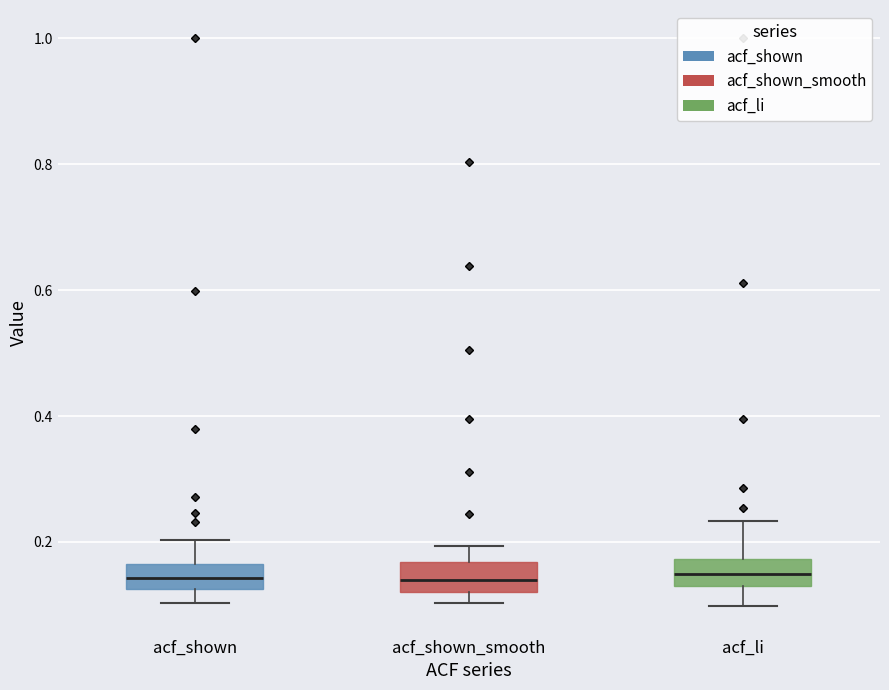

Reading left to right, read every box against the y-axis: the position of its median line, the range the box covers, and the ends of its whiskers. The values are not printed on the chart, so give them approximately, as read against the axis.

acf_shown: median 0.14, box 0.12 to 0.16, whiskers 0.10 to 0.20
acf_shown_smooth: median 0.14, box 0.12 to 0.16, whiskers 0.10 to 0.20
acf_li: median 0.14, box 0.12 to 0.18, whiskers 0.10 to 0.24